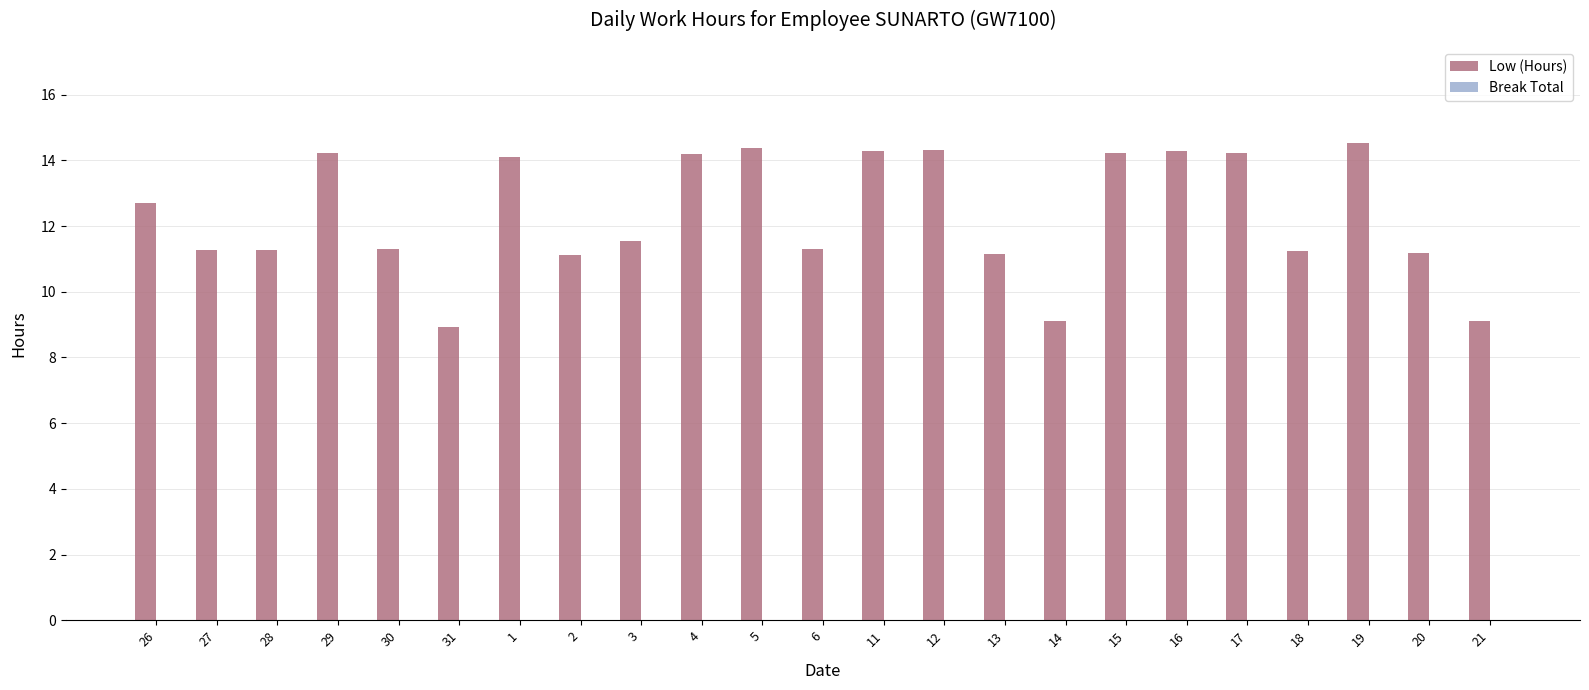

What is the label of the 12th bar from the left?

6